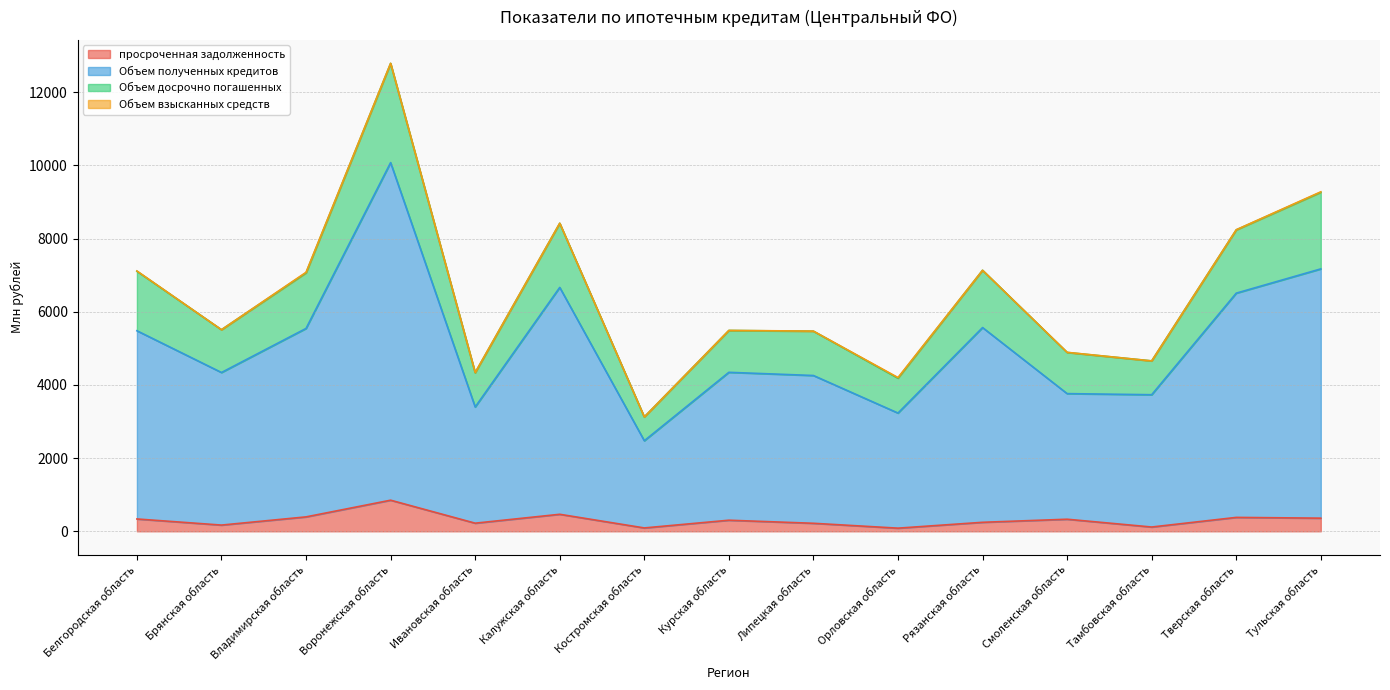

Is it true that просроченная задолженность equals 394 at Владимирская область?

True